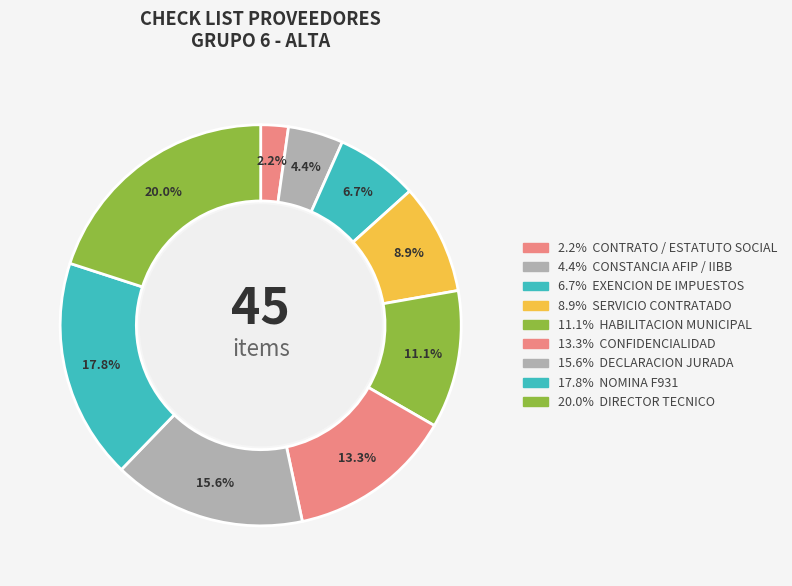

Count the number of slices in the pie.

9